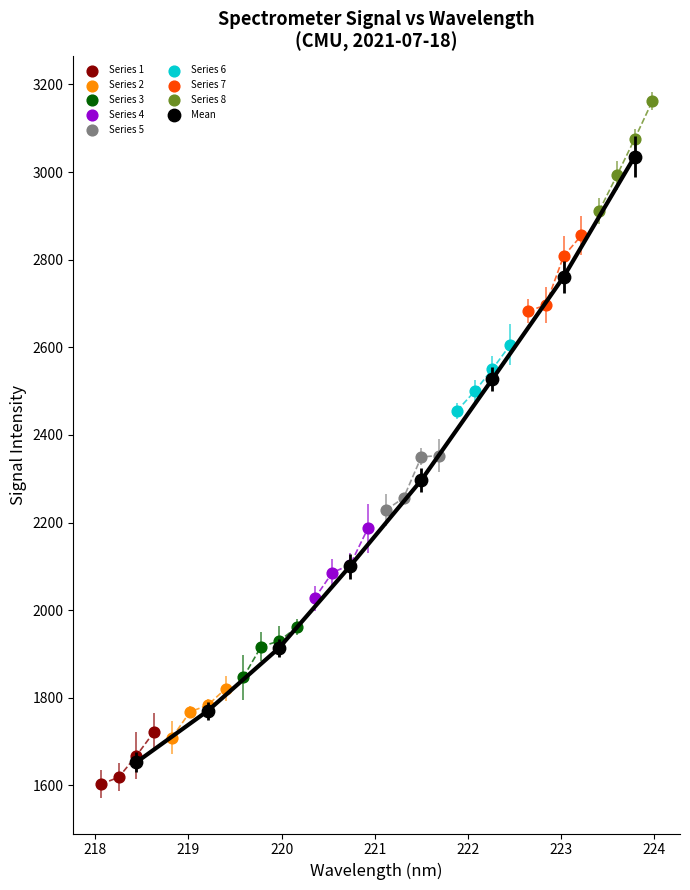

Which series has the largest Y range (max minus min)?

Mean